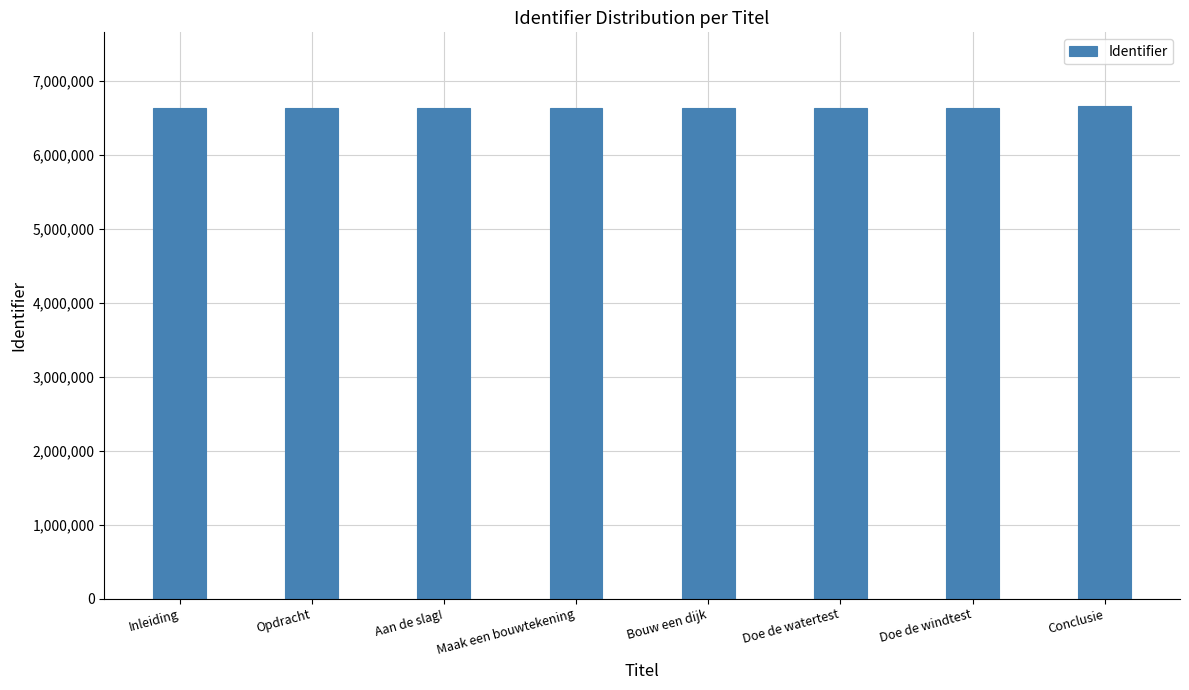

What is the ratio of the value at Conclusie to the value at Aan de slag!?

1.0